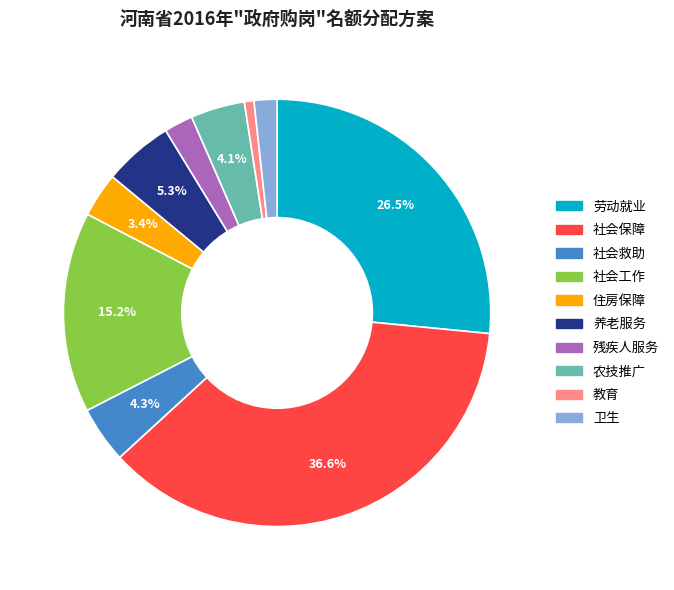

Count the number of slices in the pie.

10